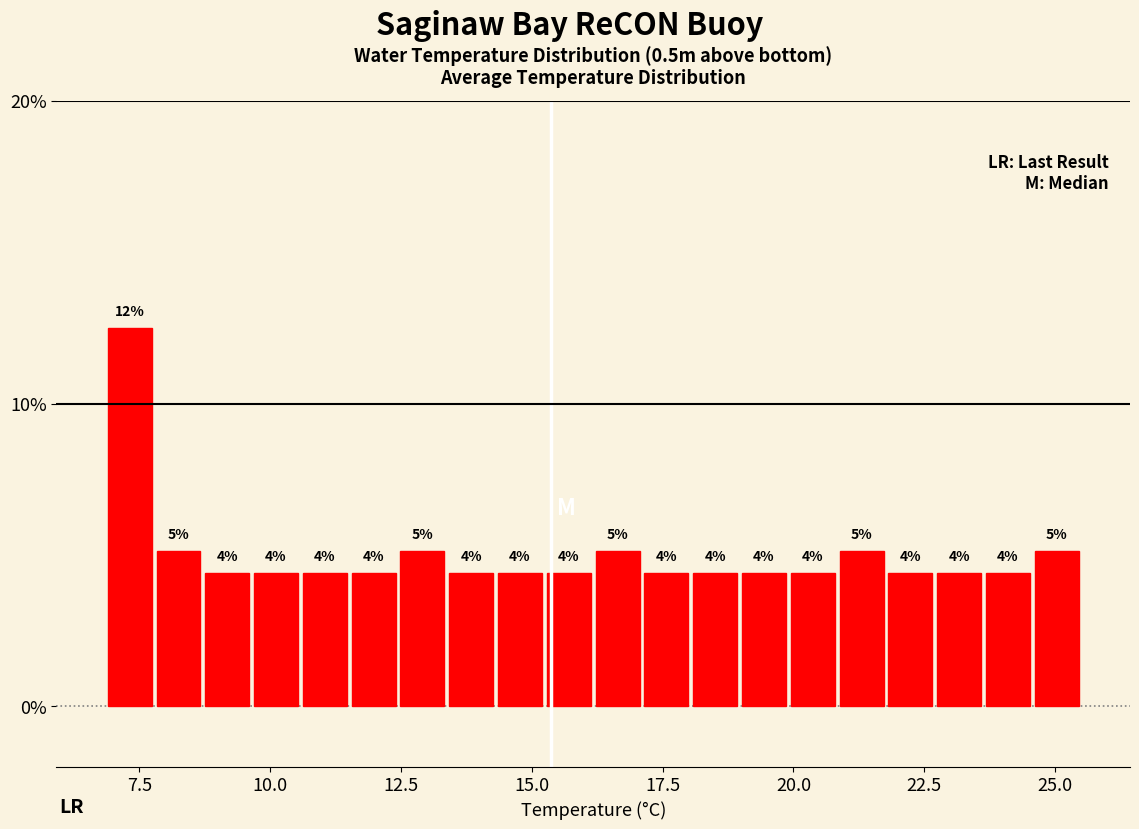

Around what value on the x-axis is the tallest bar? Give the approximate position of its centre, as read against the axis.

7.5